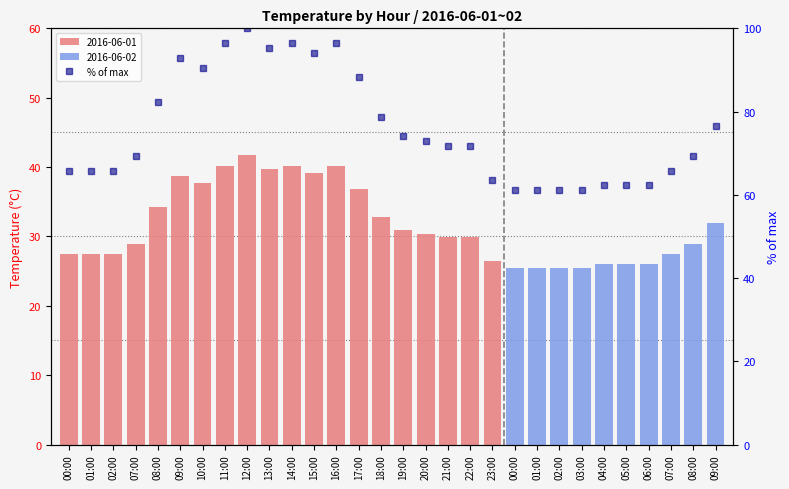

Which has a higher value, 13:00 or 16:00?

16:00